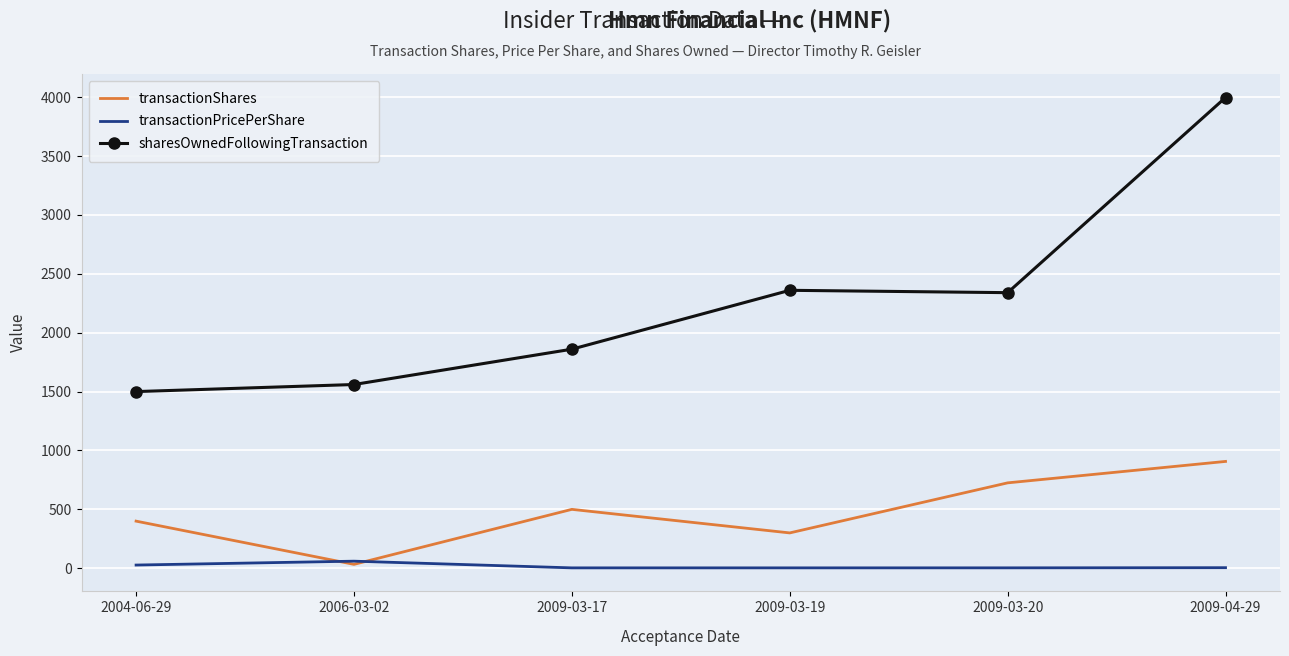

In sharesOwnedFollowingTransaction, how many points are lower than both neighbors (excluding endpoints)?

1